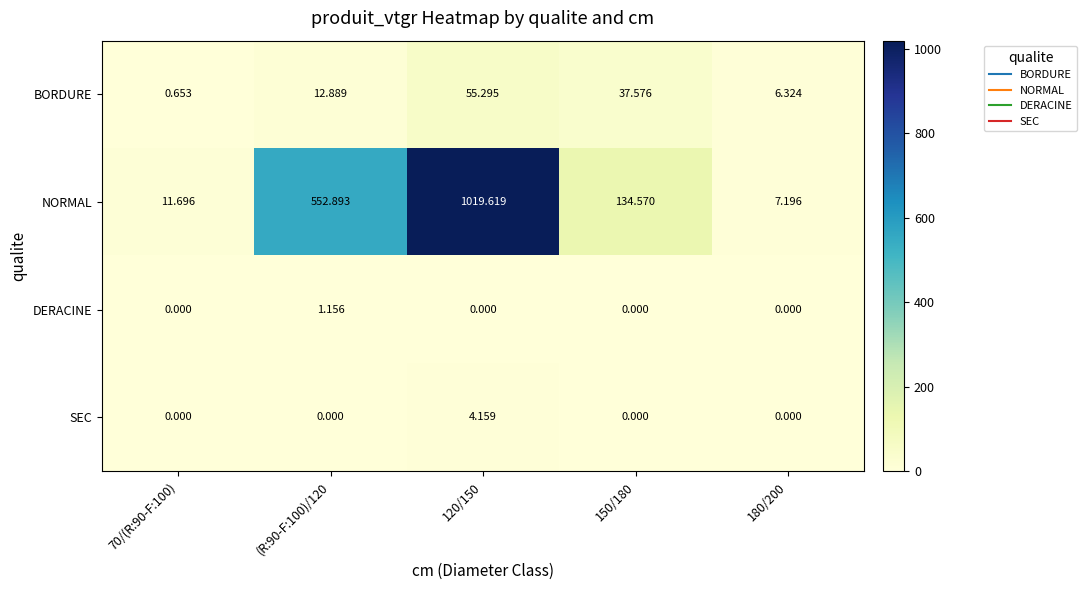

How many data points does each series have?

5